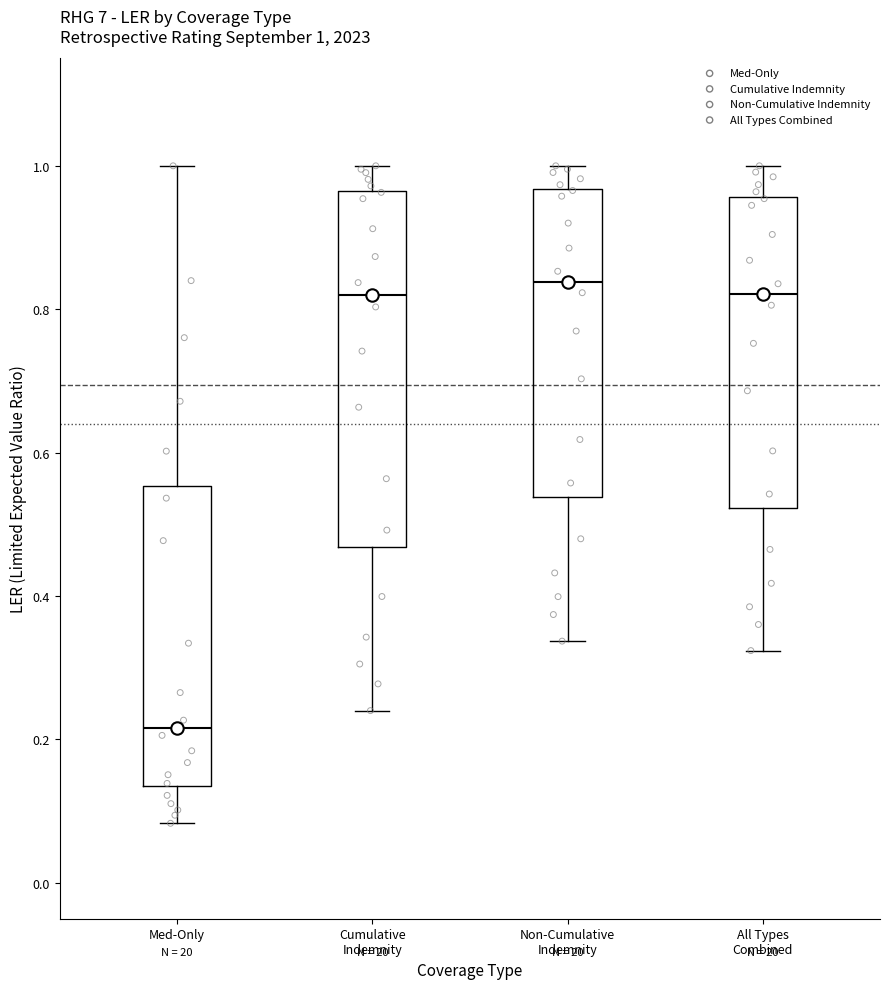

Comparing the boxes themselves (not the whiskers), which one is the tallest?

Cumulative Indemnity